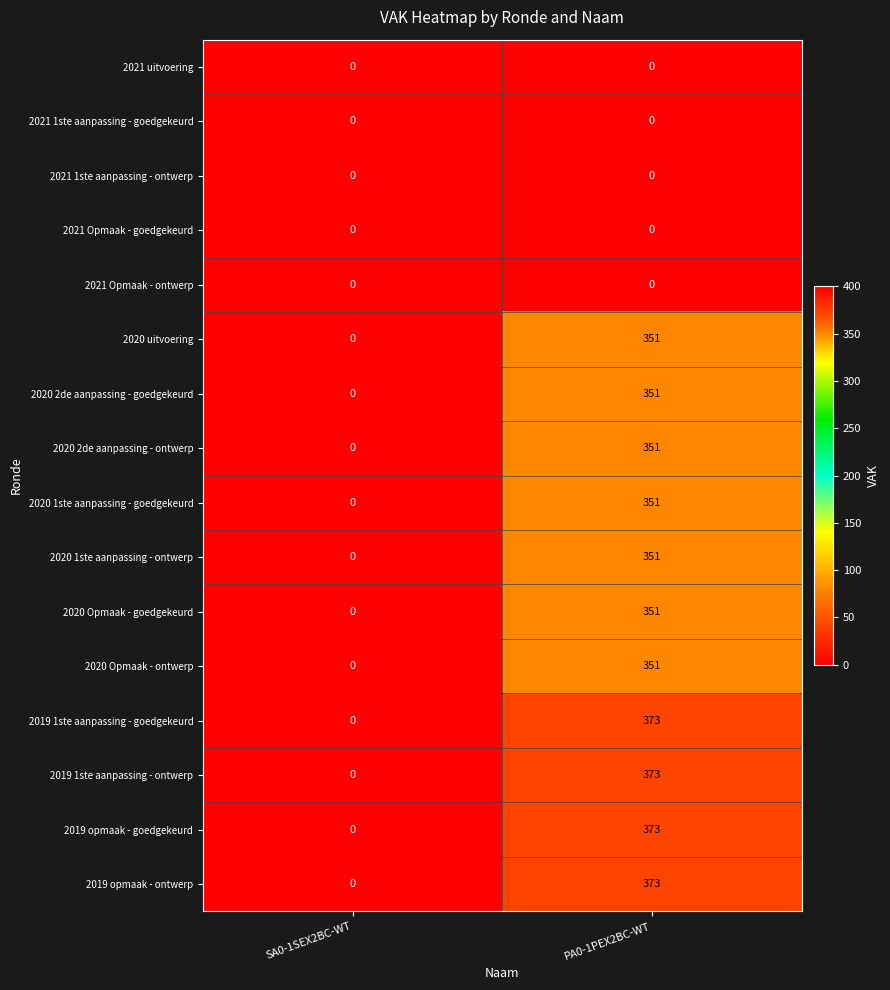

Count the number of categories in the chart.

2